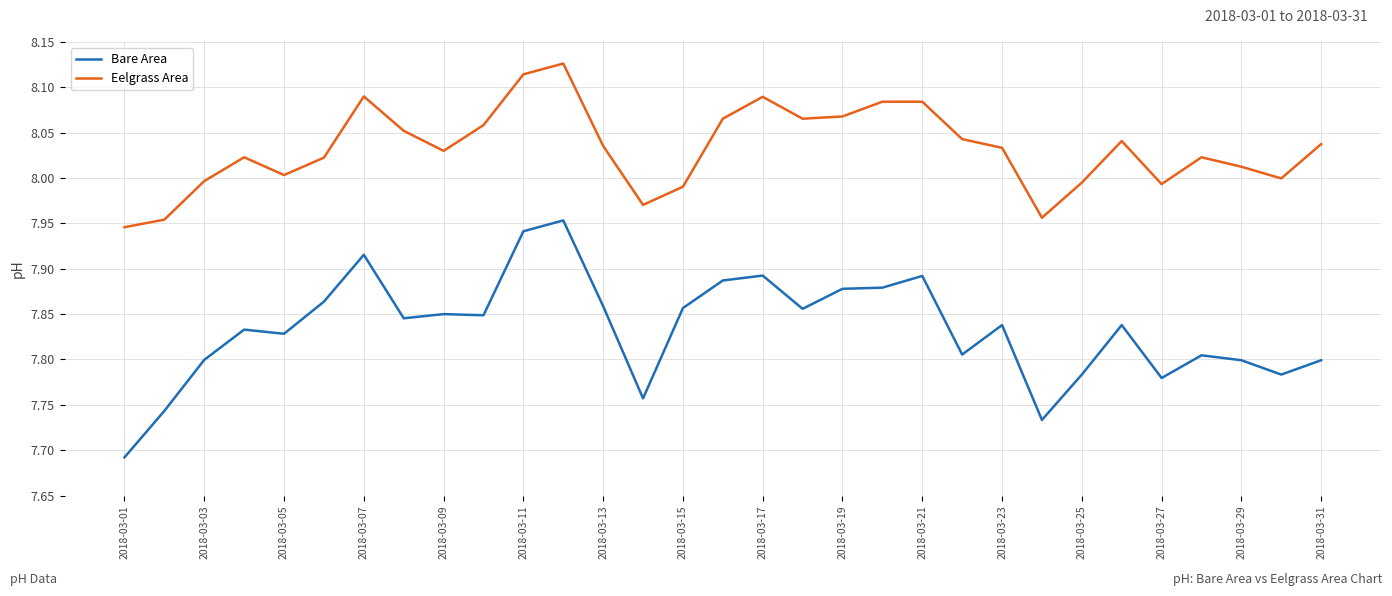

Rank the series by their average value, from highest to lowest.

Eelgrass Area, Bare Area